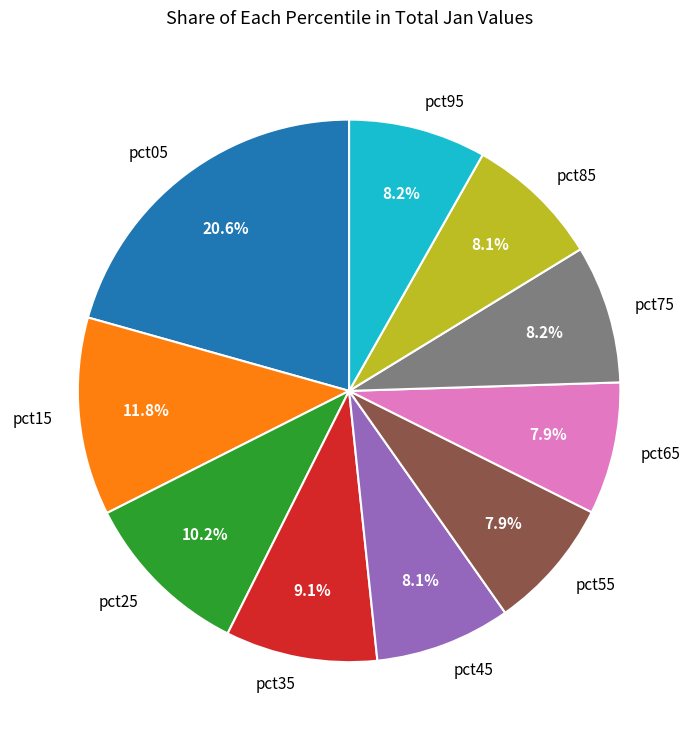

How many segments does this pie chart have?

10